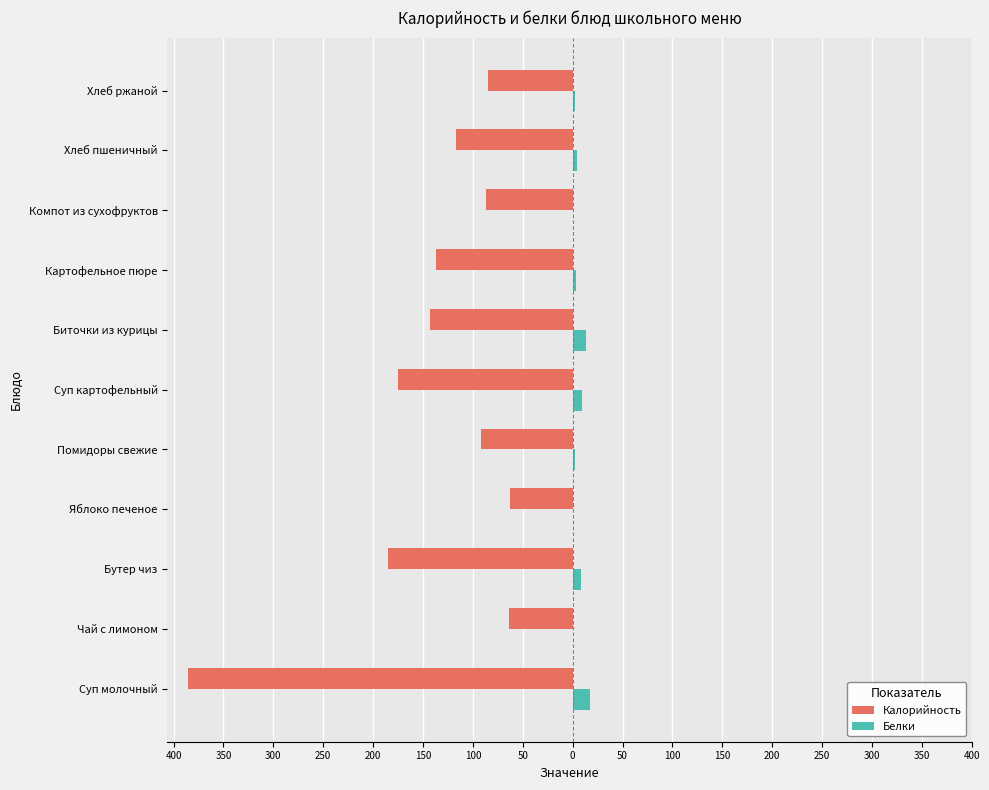

What are all the series names shown in the legend?

Калорийность, Белки